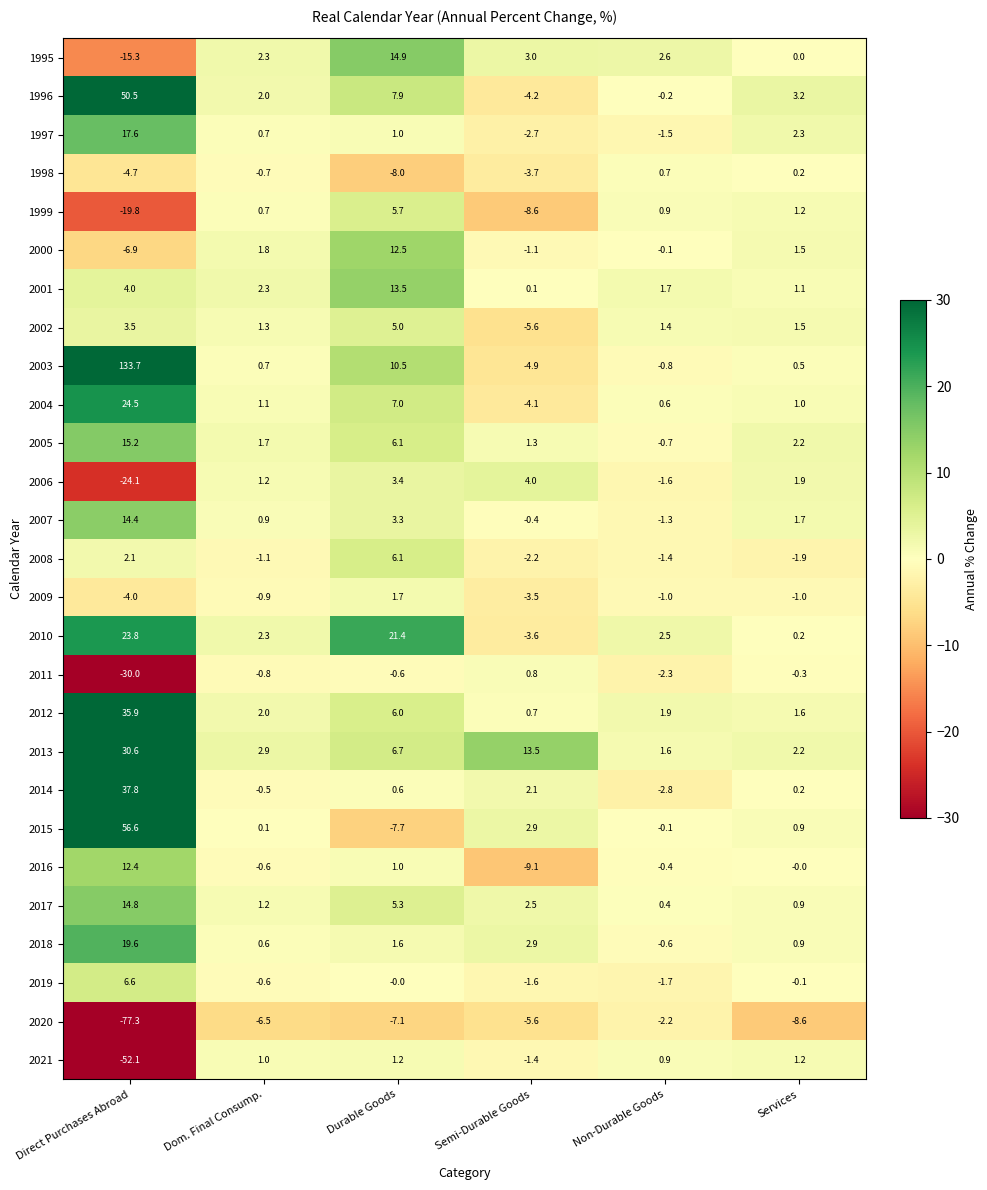

Rank the categories by 2000 value from lowest to highest.

Direct Purchases Abroad, Semi-Durable Goods, Non-Durable Goods, Services, Dom. Final Consump., Durable Goods